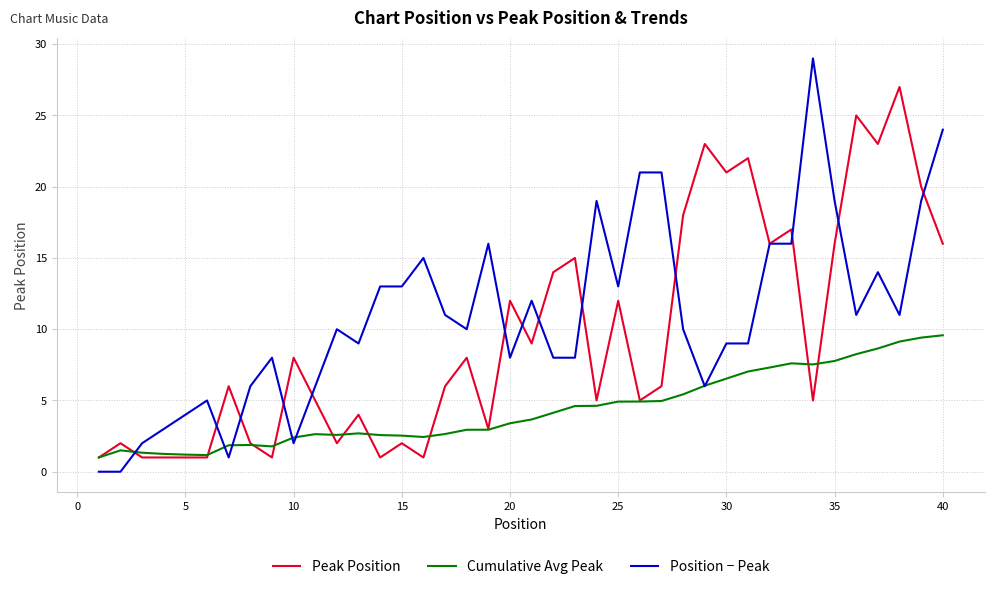

What is the maximum value shown in the chart?

29.0